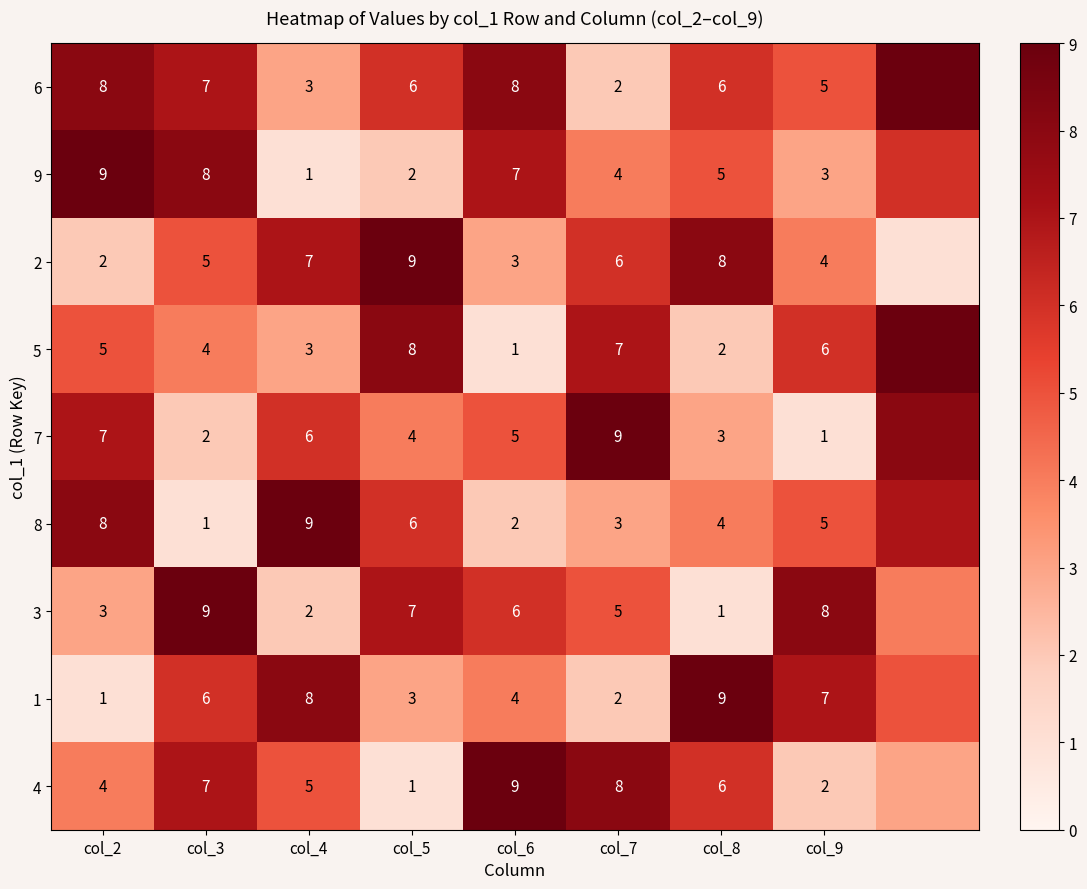

What is the total value across all series at col_4?

44